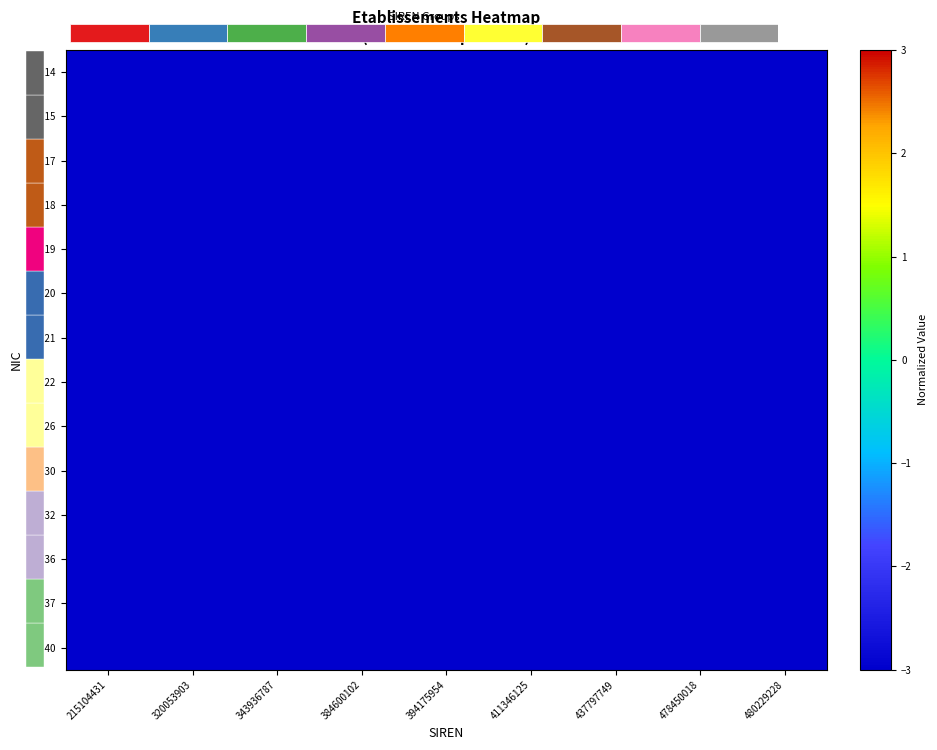

Is the value of 00040 at 343936787 greater than the value of 00014 at 384600102?

No